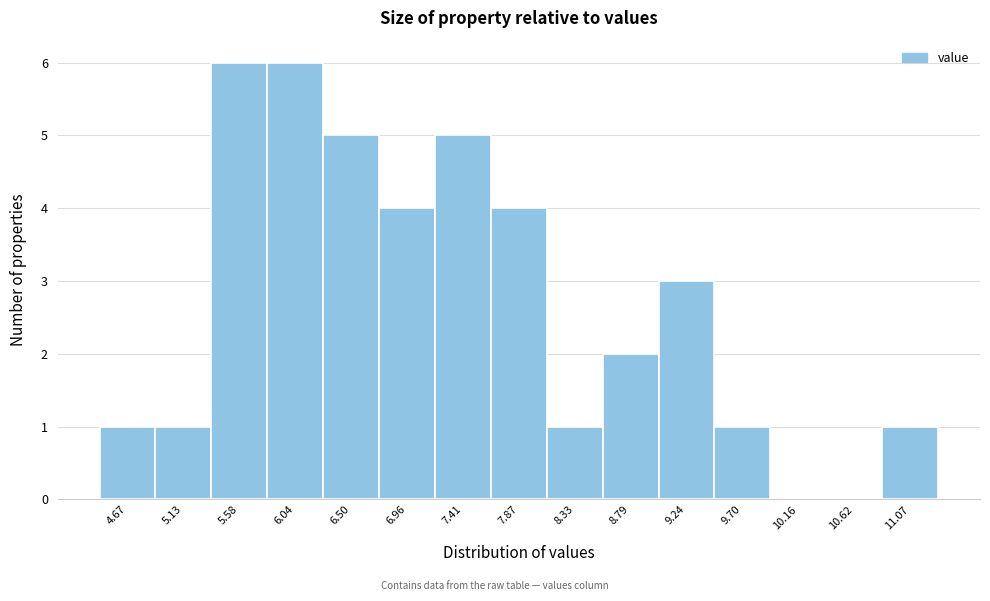

Reading left to right, list all the values displayed in this chart.

4.67=1	5.13=1	5.58=6	6.04=6	6.50=5	6.96=4	7.41=5	7.87=4	8.33=1	8.79=2	9.24=3	9.70=1	10.16=0	10.62=0	11.07=1